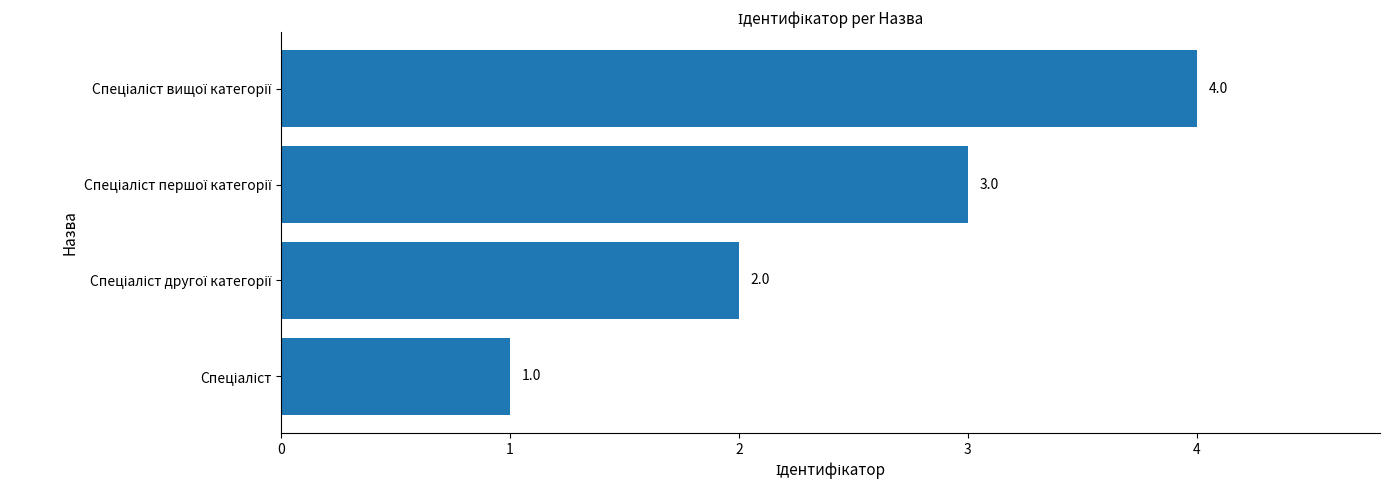

Count the values in the range 2 to 4.

3